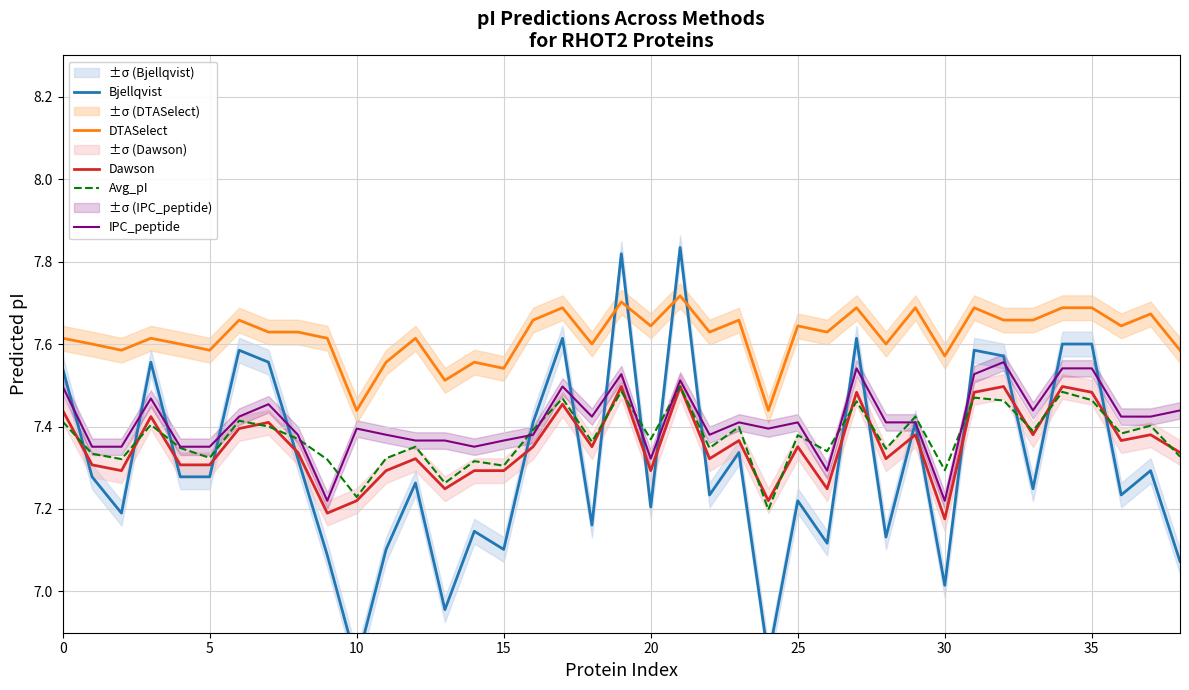

What is the value of the DTASelect point at the 16th from the left?

7.6